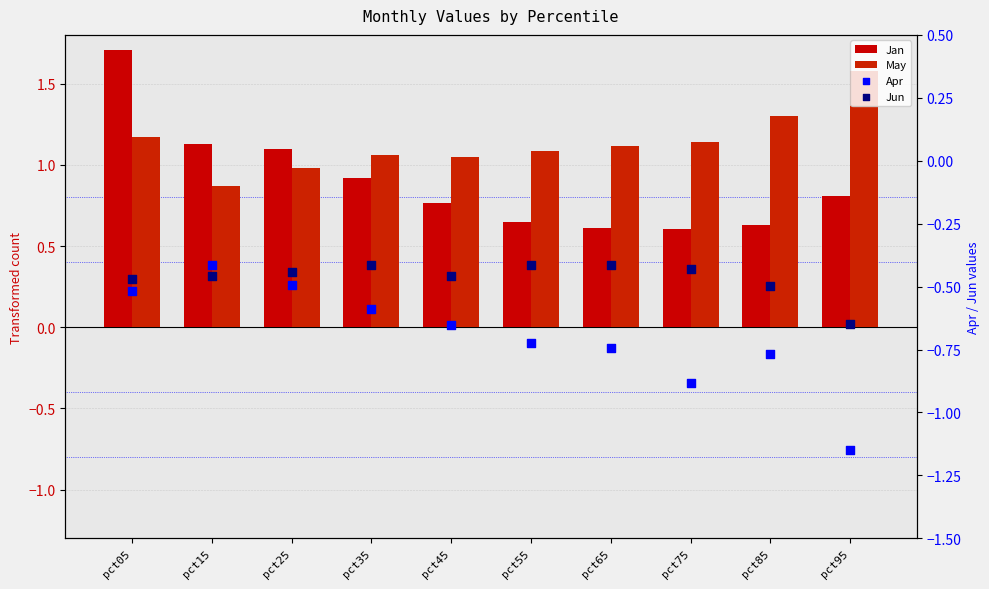

At which category is the sum across all series the highest?

pct05